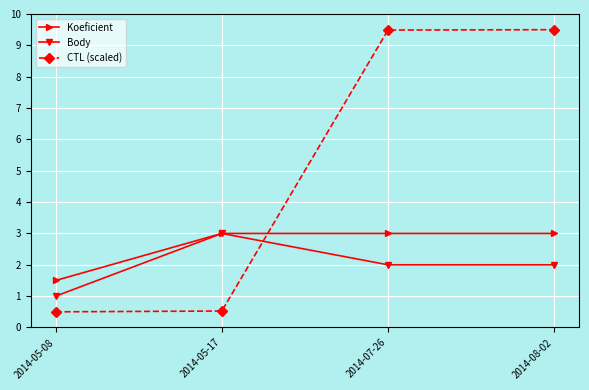

List the series in order of their overall mean, lowest first.

Body, Koeficient, CTL (scaled)